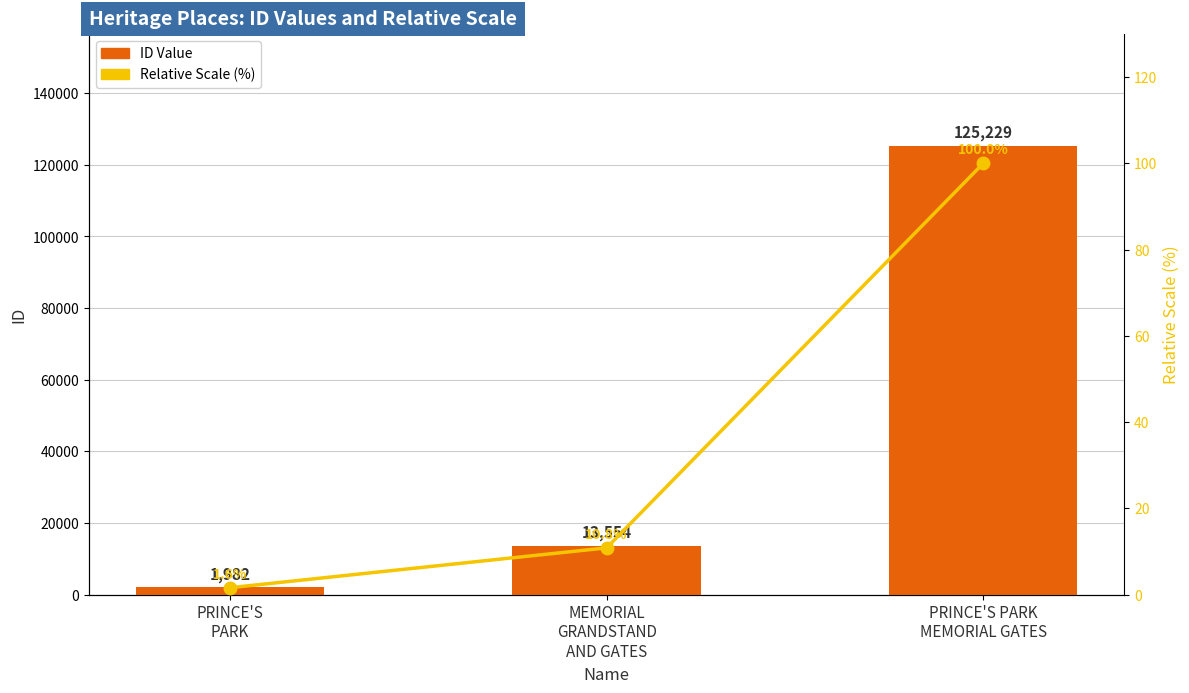

Are the bars horizontal?

No